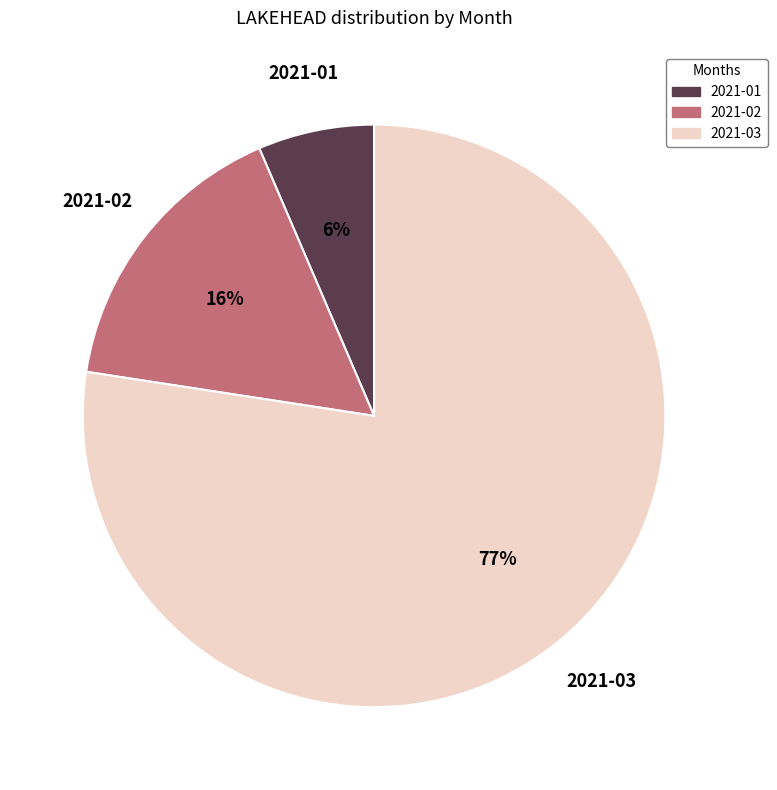

To the nearest percent, what percentage of the pie is 2021-01?

6%